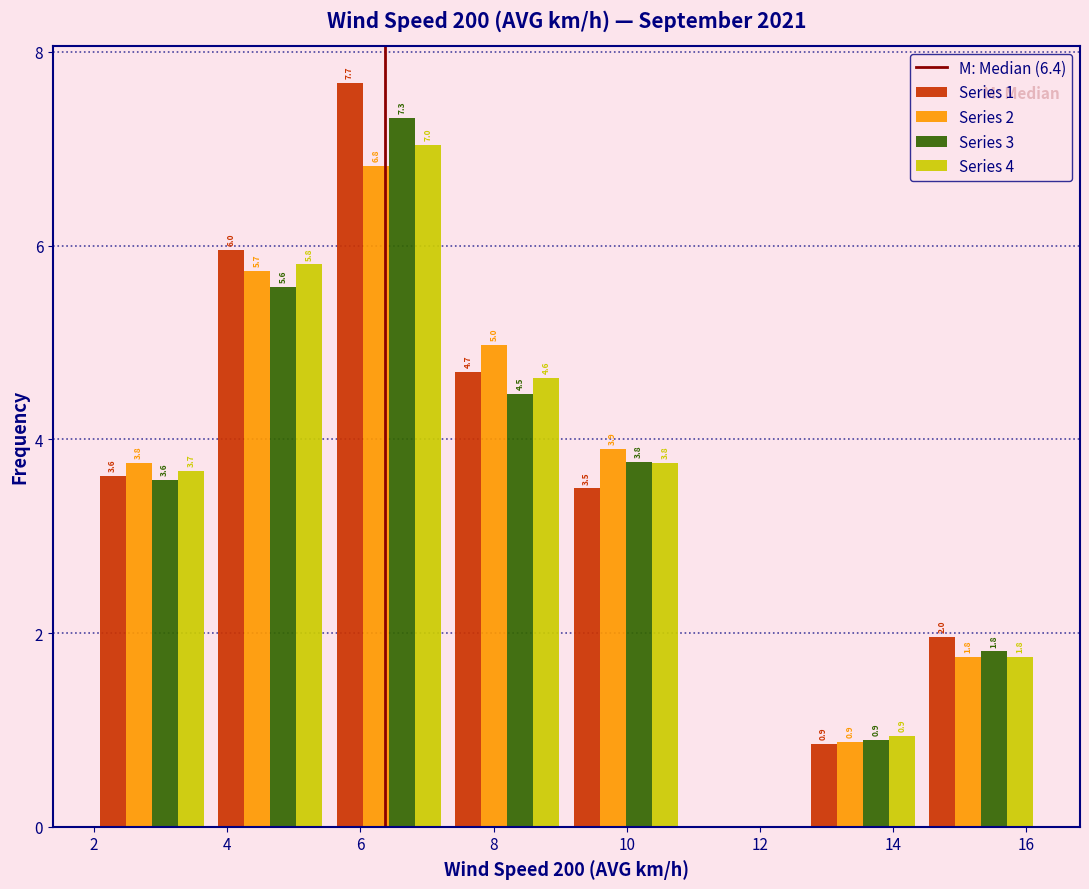

In the Series 3 series, which range on the x-axis has the tallest bar?

5.6 to 7.4